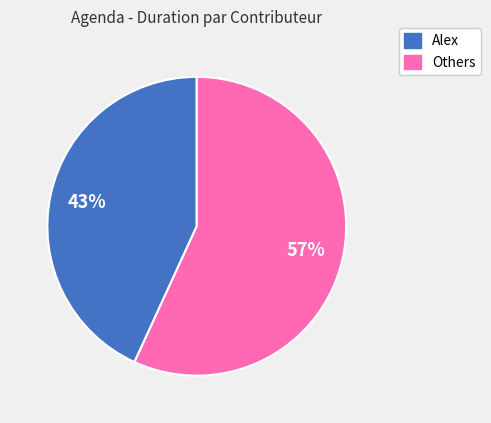

To the nearest percent, what percentage of the pie is Others?

57%